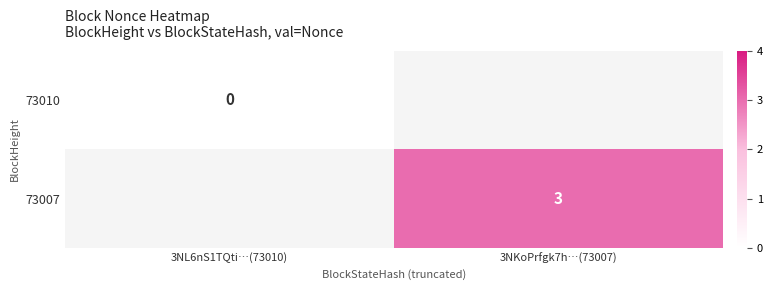

Is it true that 73007 equals 0.8 at 3NKoPrfgk7h…(73007)?

False